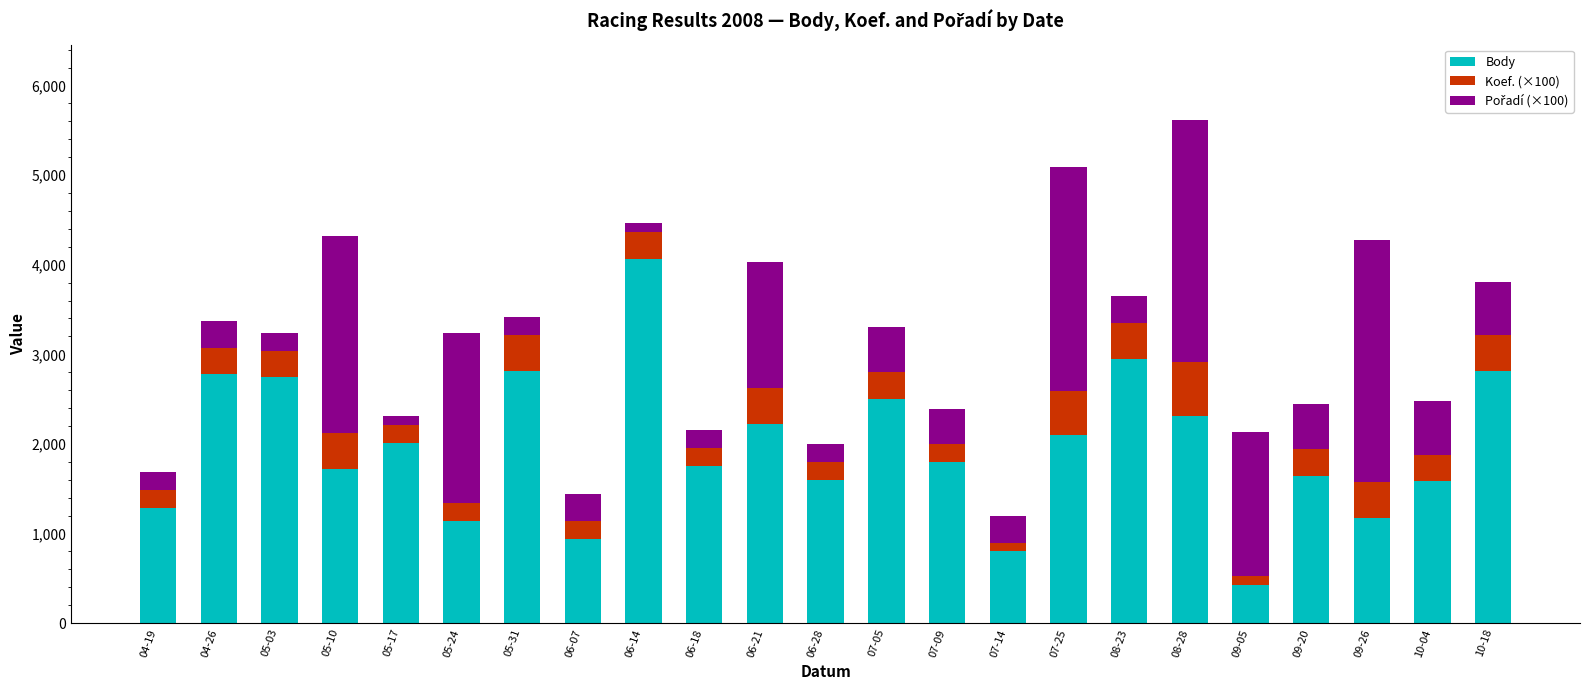

At which category is the sum across all series the highest?

08-28